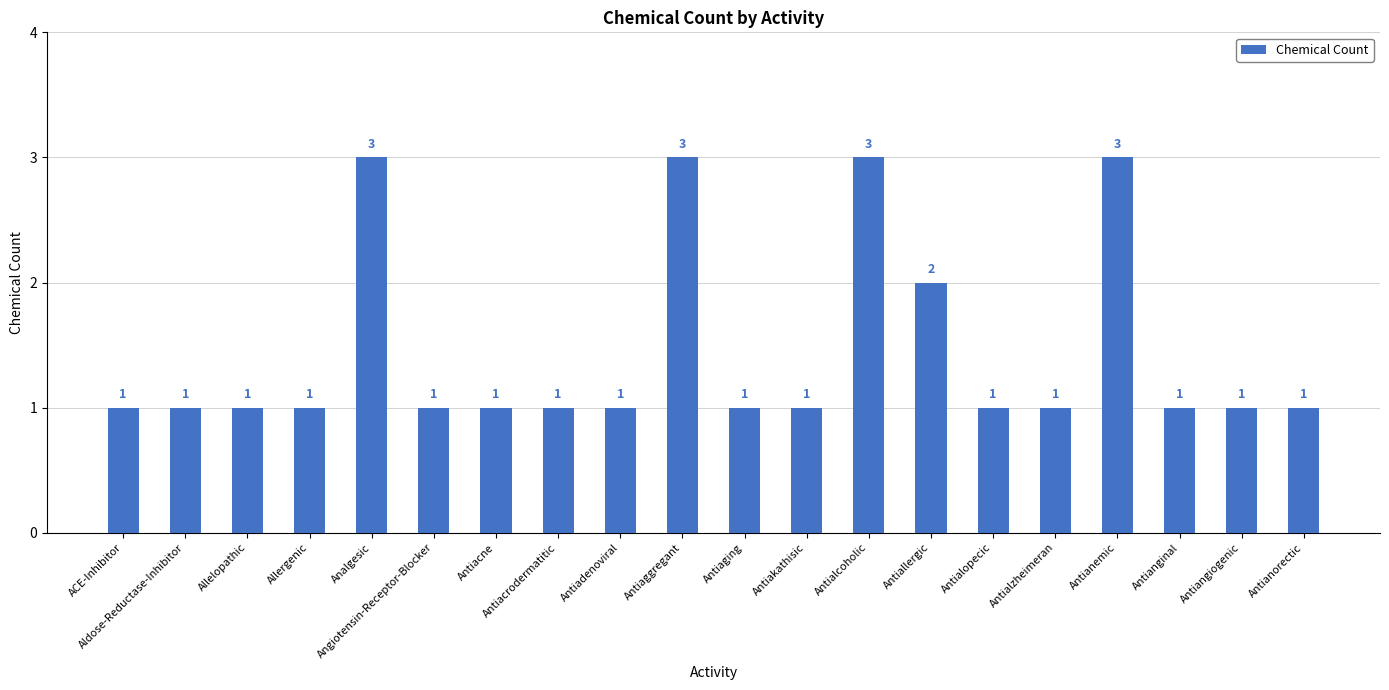

Between Antiacne and Antianemic, which is larger?

Antianemic